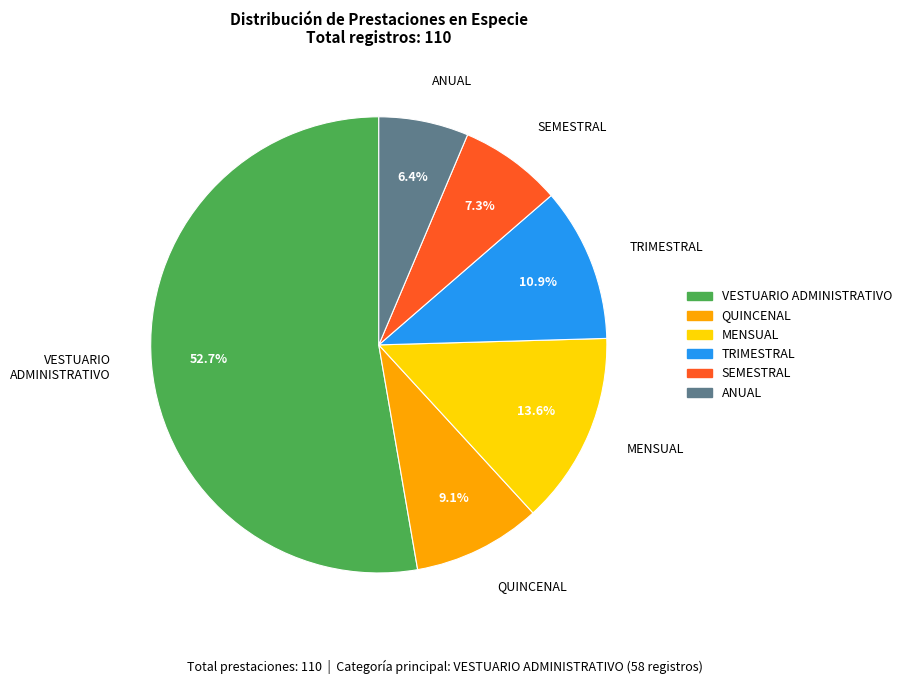

Is MENSUAL the majority of the pie?

No